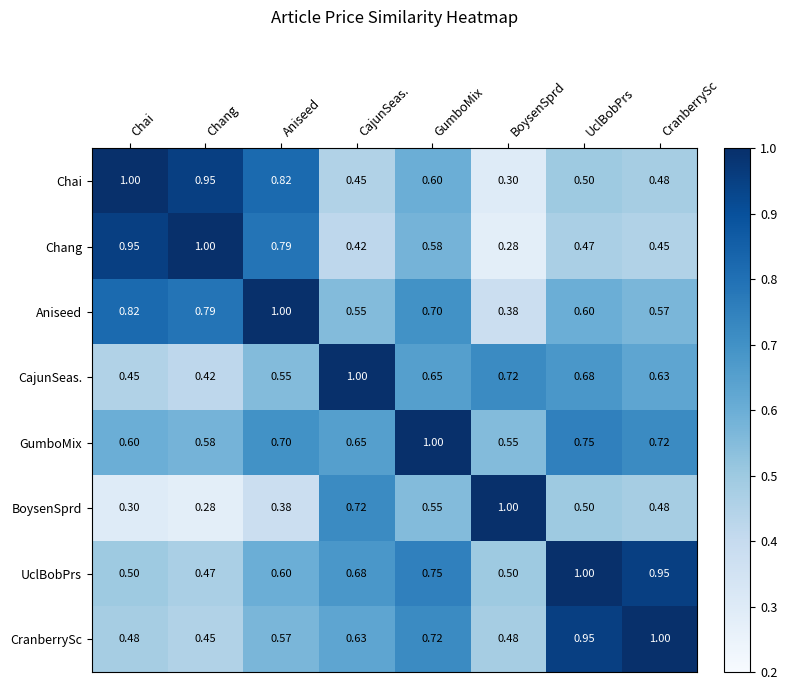

Where is CranberrySc nearest to the value 0?

Chang